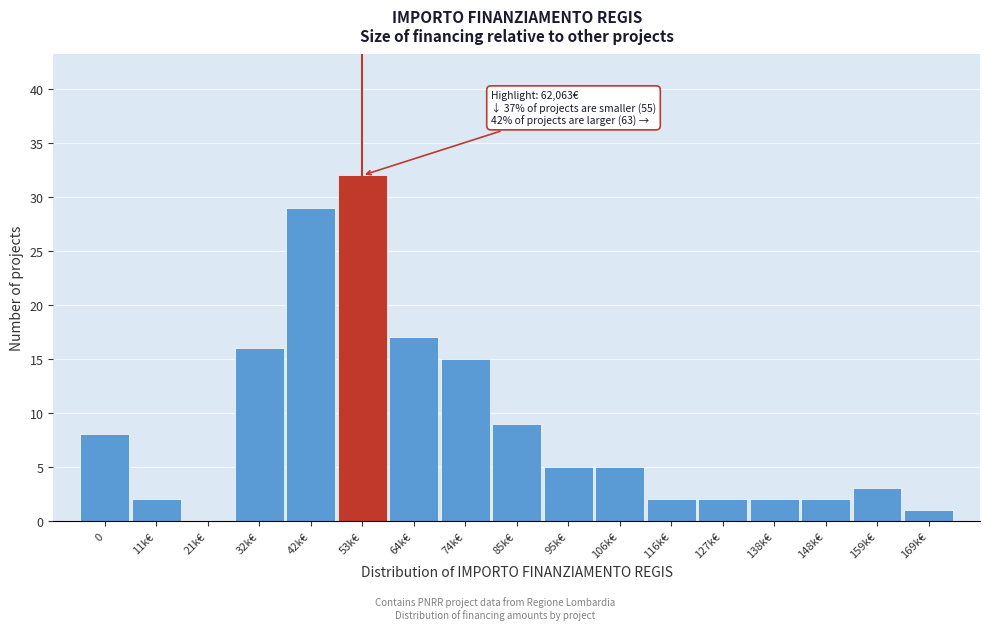

Reading right to left, transcribe all the data shown in this chart.

169k€=1	159k€=3	148k€=2	138k€=2	127k€=2	116k€=2	106k€=5	95k€=5	85k€=9	74k€=15	64k€=17	53k€=32	42k€=29	32k€=16	21k€=0	11k€=2	0=8